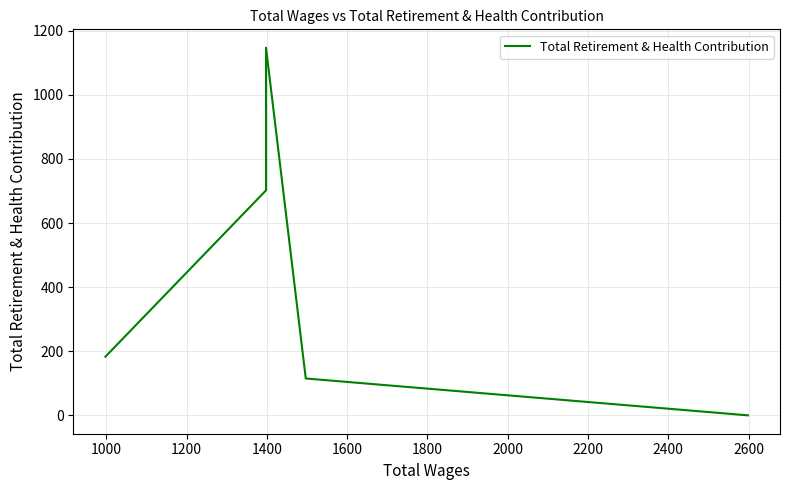

True or false: there are more than 2 points higher than both neighbors.

False